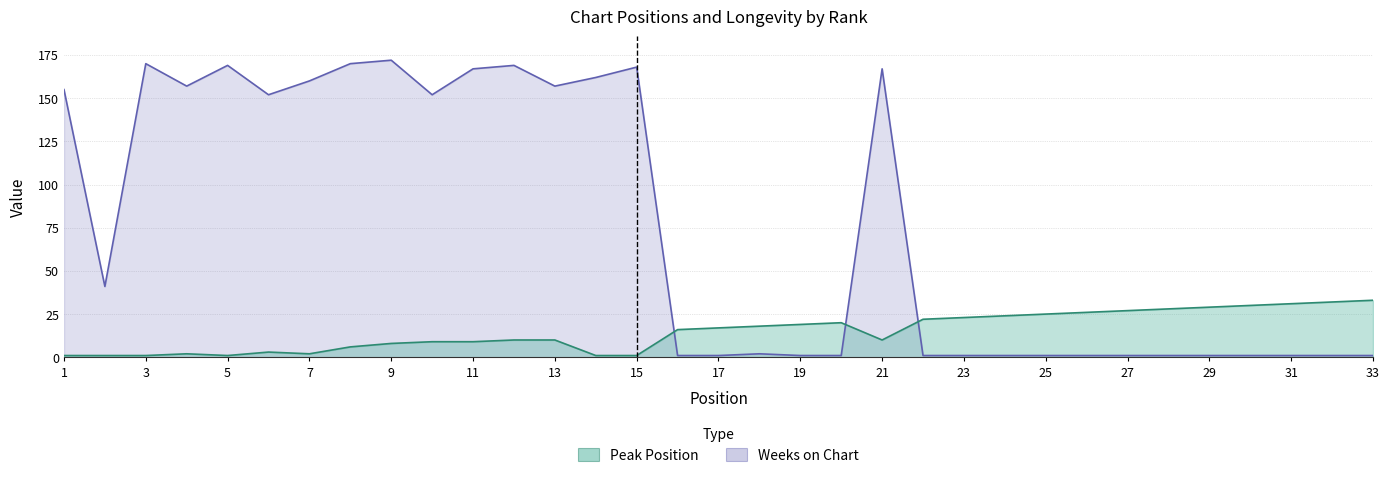

Where is the first local maximum for Peak Position?

4